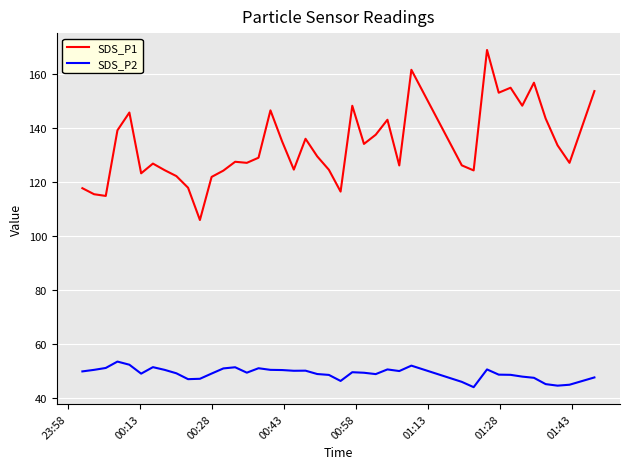

Rank the series by their maximum value, from highest to lowest.

SDS_P1, SDS_P2